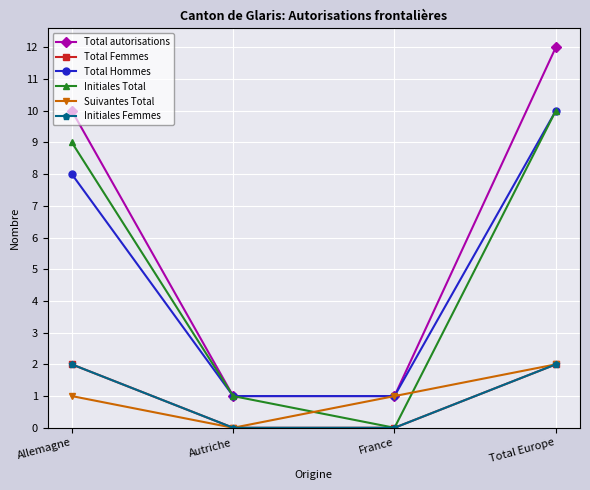

Reading left to right, what are all the values shown in this chart?

Total autorisations: Allemagne=10	Autriche=1	France=1	Total Europe=12
Total Femmes: Allemagne=2	Autriche=0	France=0	Total Europe=2
Total Hommes: Allemagne=8	Autriche=1	France=1	Total Europe=10
Initiales Total: Allemagne=9	Autriche=1	France=0	Total Europe=10
Suivantes Total: Allemagne=1	Autriche=0	France=1	Total Europe=2
Initiales Femmes: Allemagne=2	Autriche=0	France=0	Total Europe=2